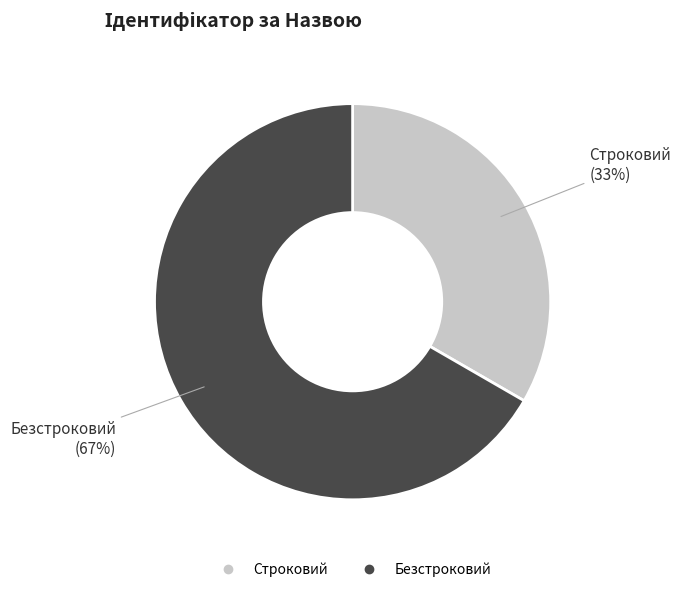

Which has a higher value, Безстроковий or Строковий?

Безстроковий